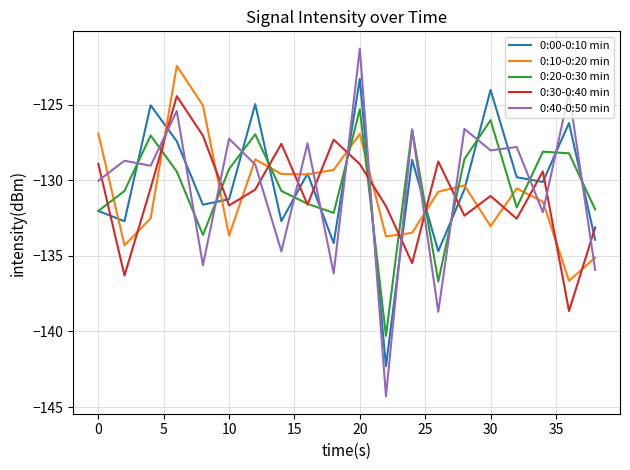

True or false: 0:00-0:10 min has more than 2 points higher than both neighbors.

True